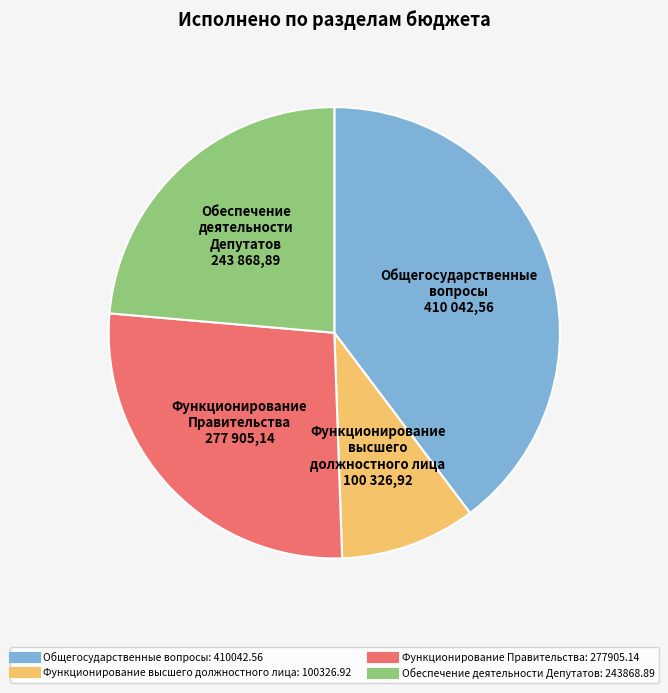

Rank the categories by value from highest to lowest.

Общегосударственные вопросы, Функционирование Правительства, Обеспечение деятельности Депутатов, Функционирование высшего должностного лица